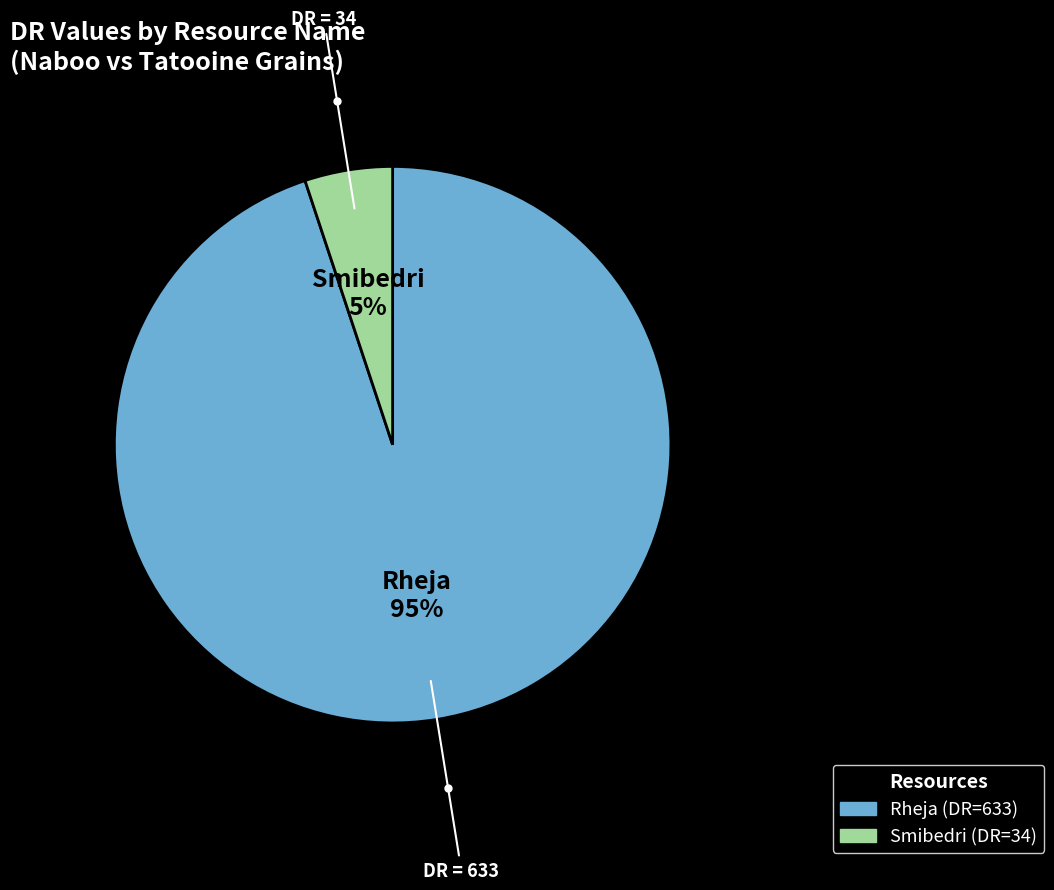

What is the largest slice in the pie chart?

Rheja